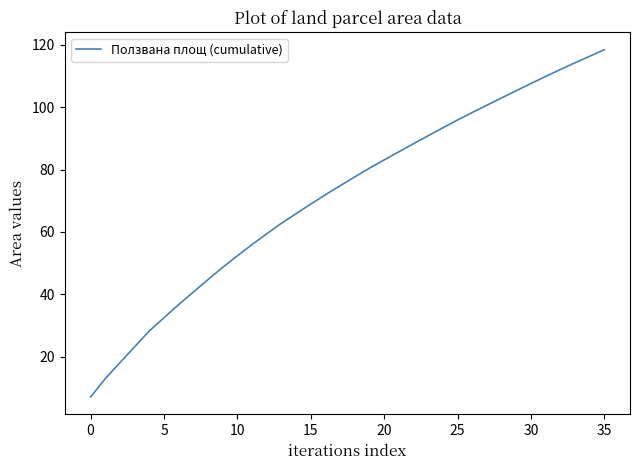

What is the smallest value displayed?

7.1